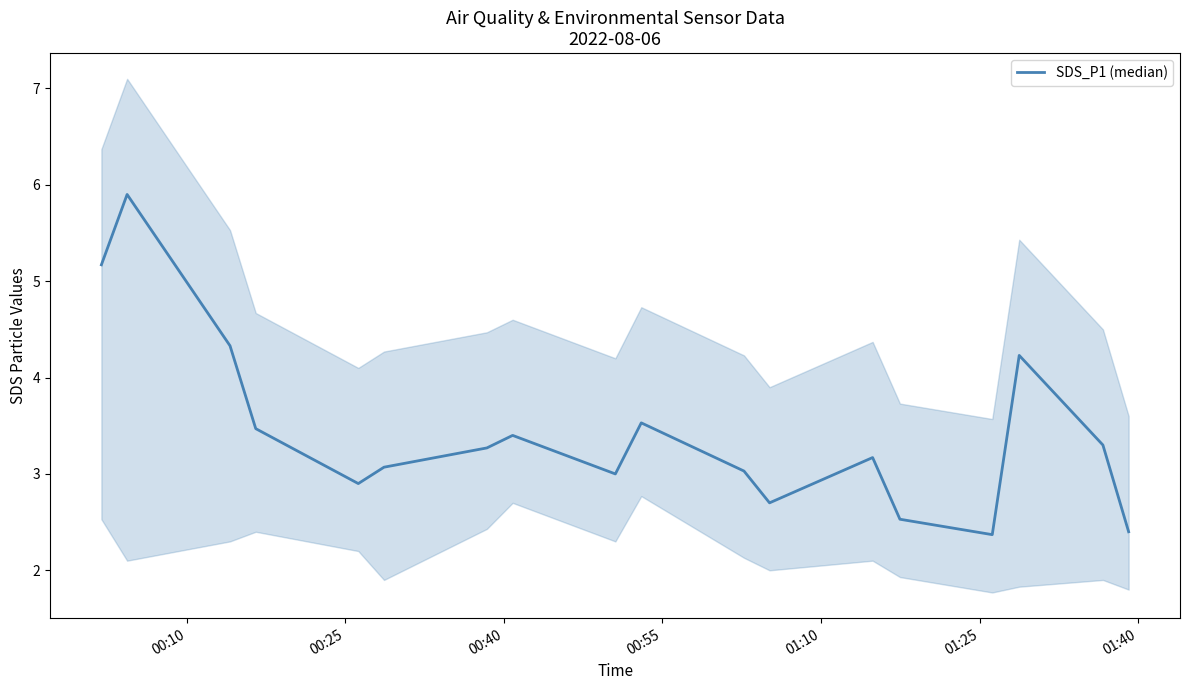

Count the number of data series in this chart.

1